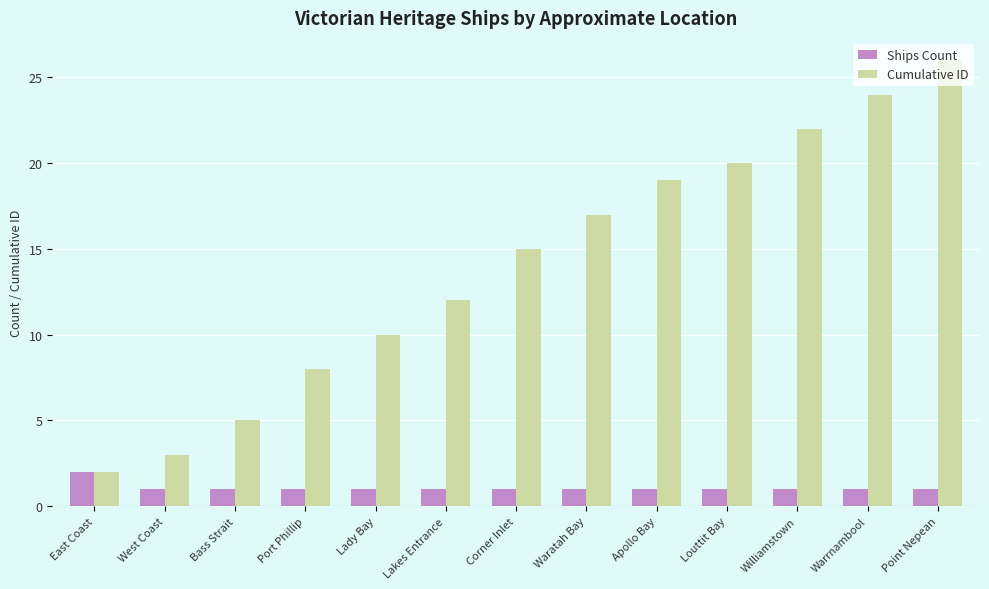

What is the lowest value of the Cumulative ID series?

2